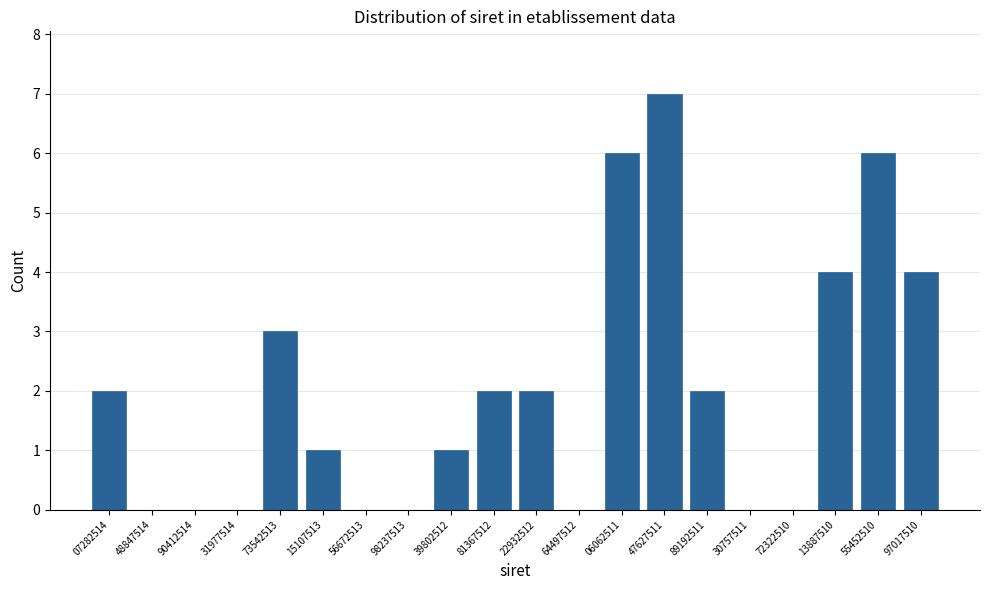

Reading left to right, extract all data points from this chart.

07282514=2	48847514=0	90412514=0	31977514=0	73542513=3	15107513=1	56672513=0	98237513=0	39802512=1	81367512=2	22932512=2	64497512=0	06062511=6	47627511=7	89192511=2	30757511=0	72322510=0	13887510=4	55452510=6	97017510=4